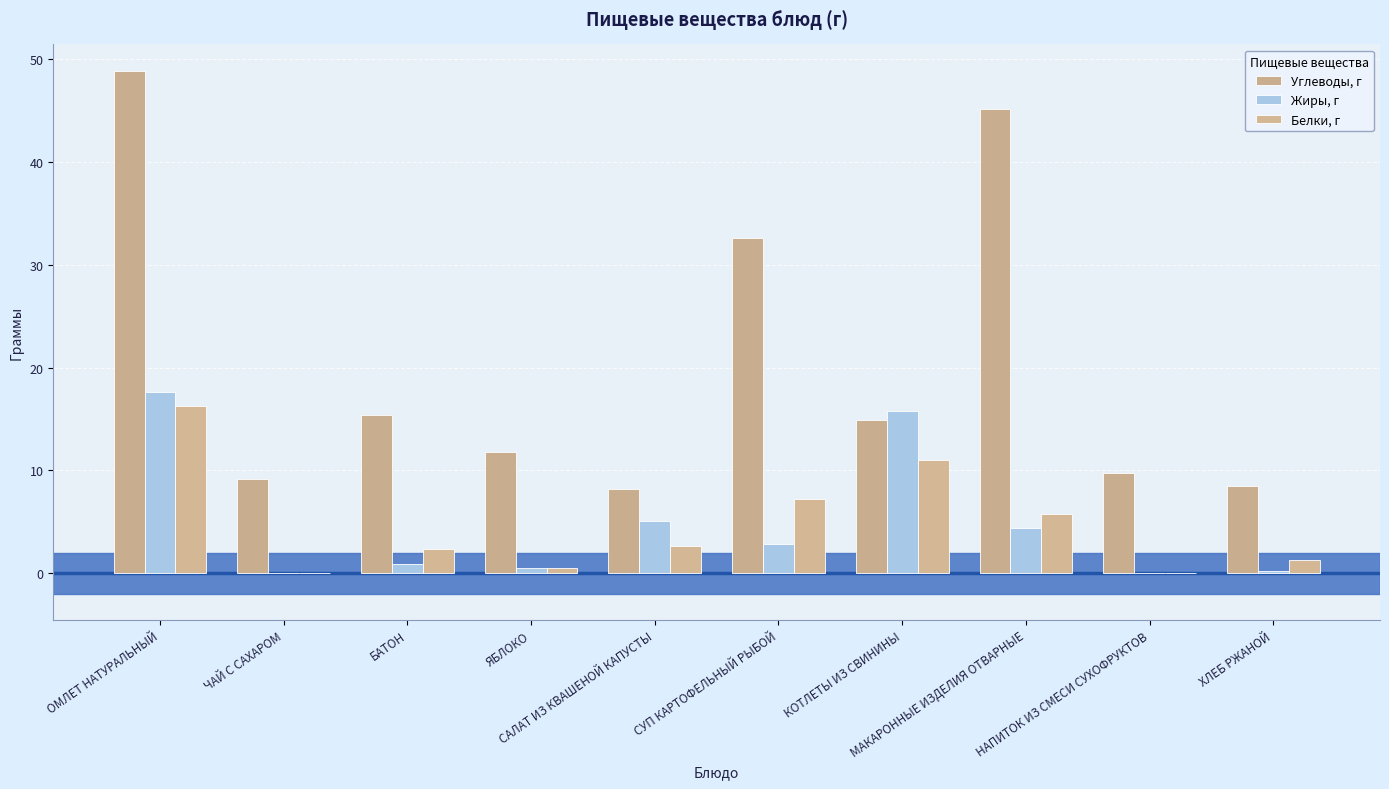

Rank the categories by Углеводы, г value from highest to lowest.

ОМЛЕТ НАТУРАЛЬНЫЙ, МАКАРОННЫЕ ИЗДЕЛИЯ ОТВАРНЫЕ, СУП КАРТОФЕЛЬНЫЙ РЫБОЙ, БАТОН, КОТЛЕТЫ ИЗ СВИНИНЫ, ЯБЛОКО, НАПИТОК ИЗ СМЕСИ СУХОФРУКТОВ, ЧАЙ С САХАРОМ, ХЛЕБ РЖАНОЙ, САЛАТ ИЗ КВАШЕНОЙ КАПУСТЫ